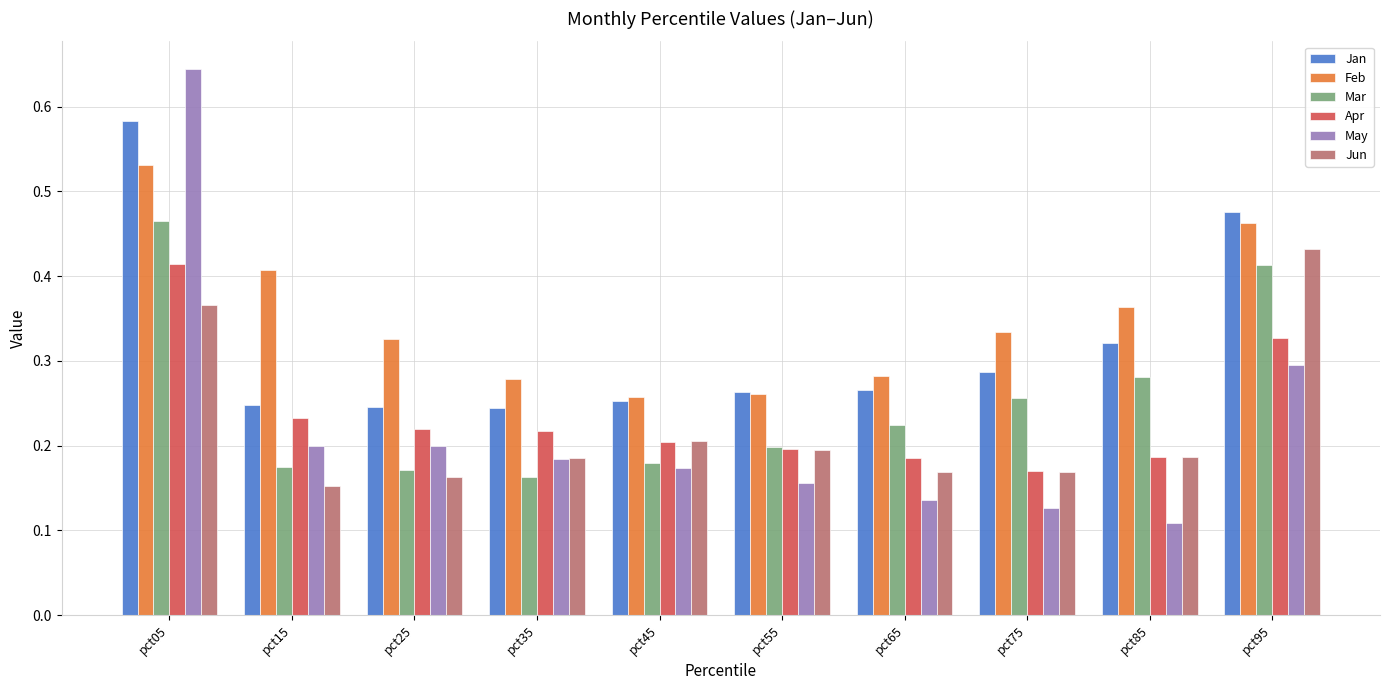

Which category has the lowest value across all series?

pct85